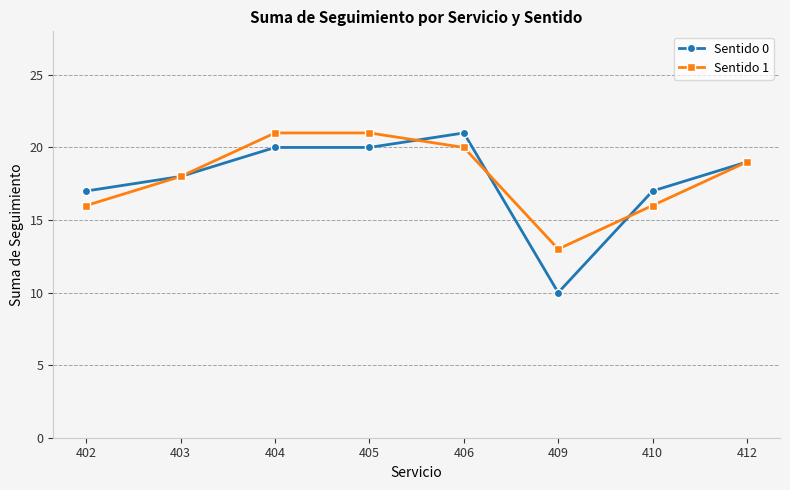

Which category has the lowest value across all series?

409